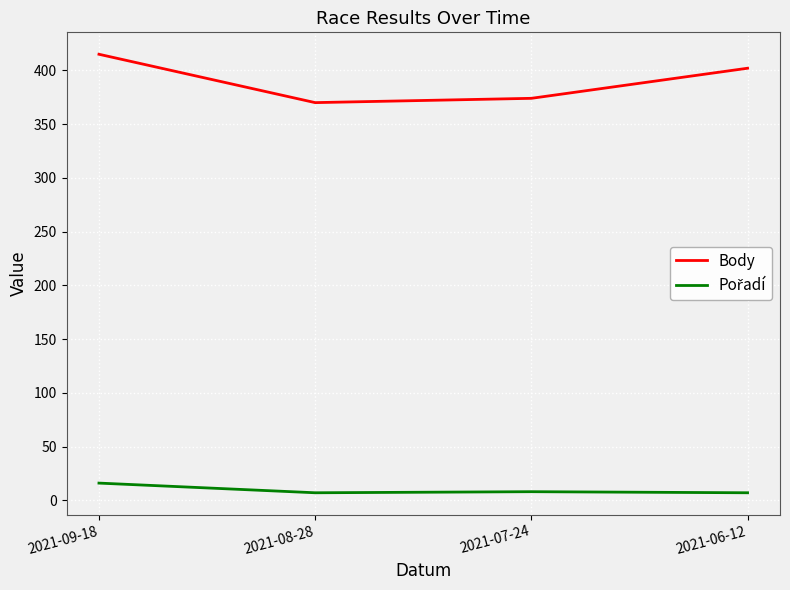

Which label corresponds to the largest value in the chart?

2021-09-18